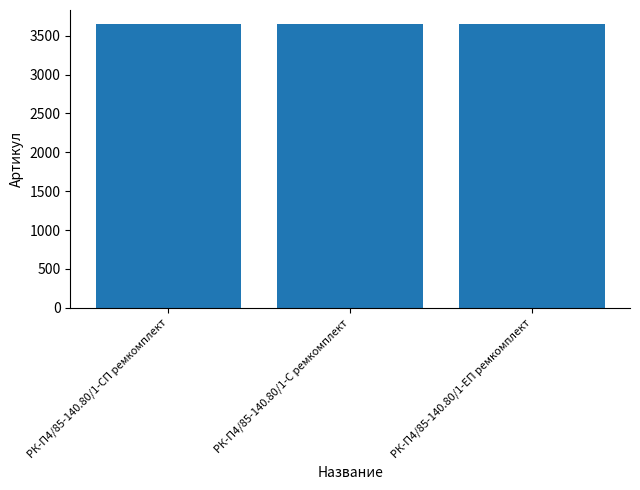

What is the value of the 3rd bar from the left?

3647